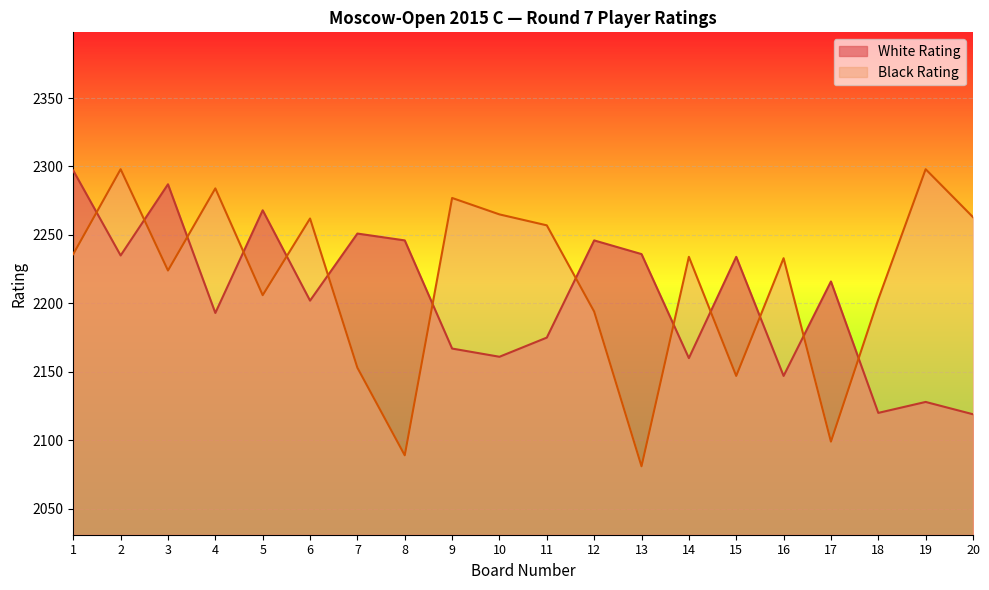

The value of Black Rating at 17 is 790. True or false?

False